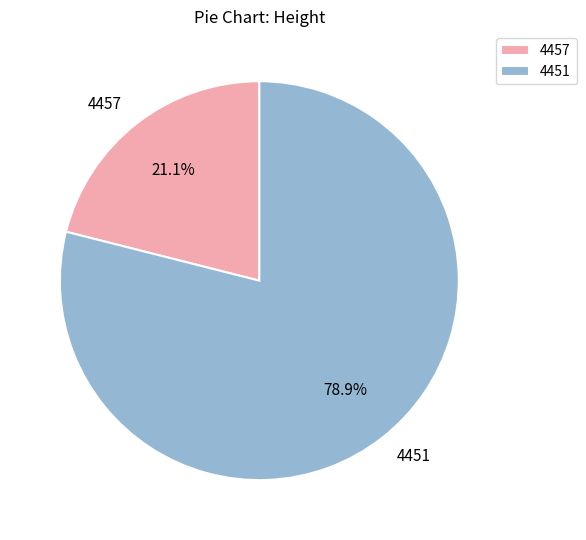

Is it true that 4451 is 79% of the pie?

True